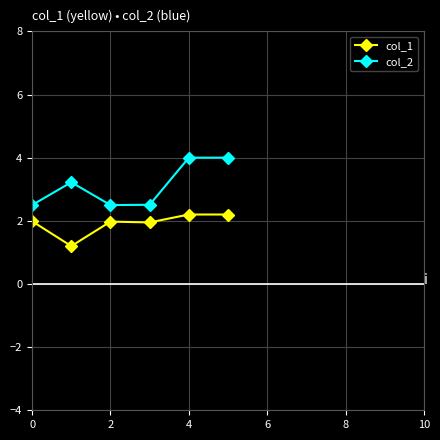

What is the value of the col_2 point at the 2nd from the left?

3.2